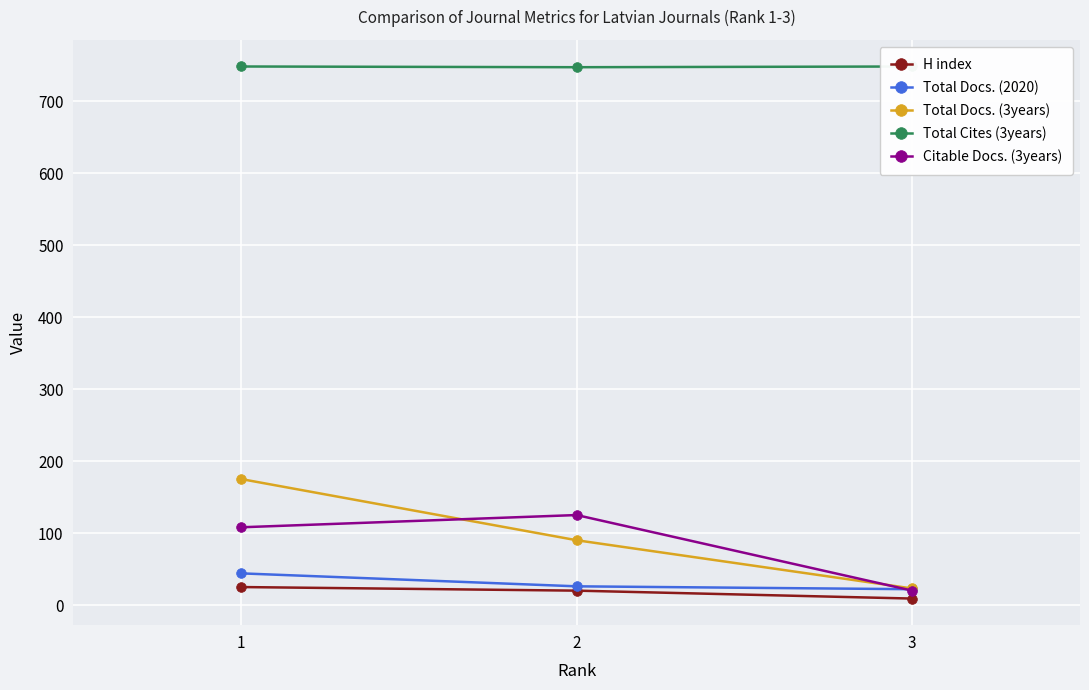

True or false: Citable Docs. (3years) has a value of 154 at 1.

False